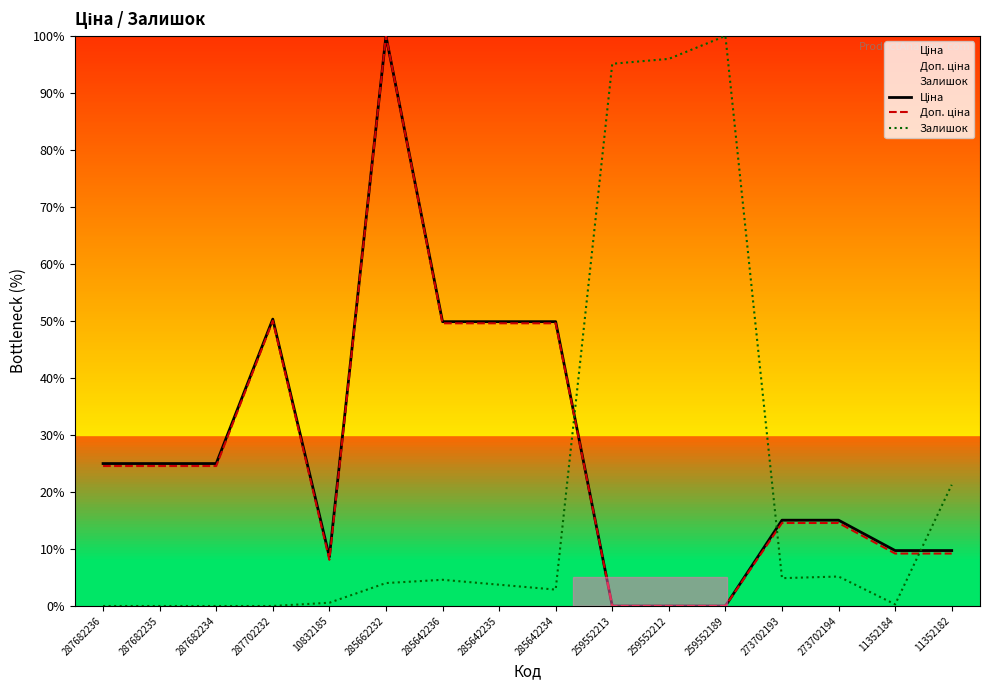

What are all the series names shown in the legend?

Ціна, Доп. ціна, Залишок